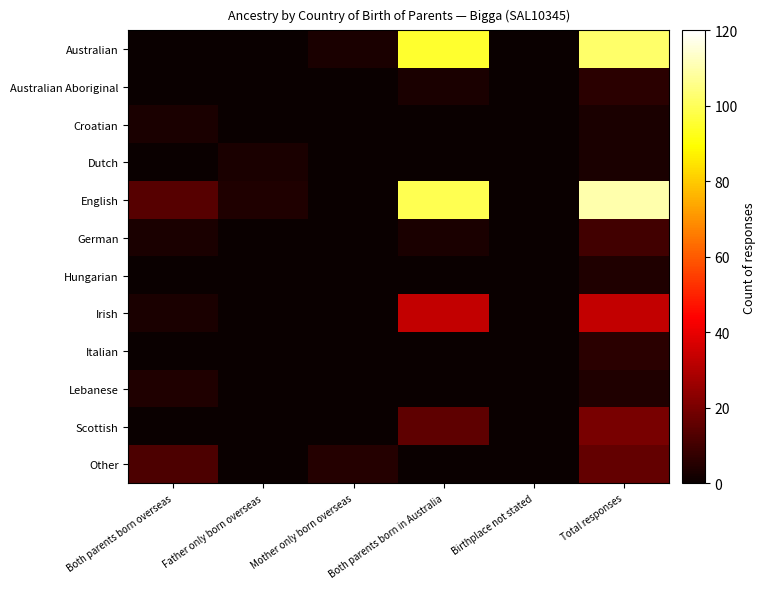

Rank the series at Father only born overseas from highest to lowest value.

English, Dutch, Australian, Australian Aboriginal, Croatian, German, Hungarian, Irish, Italian, Lebanese, Scottish, Other